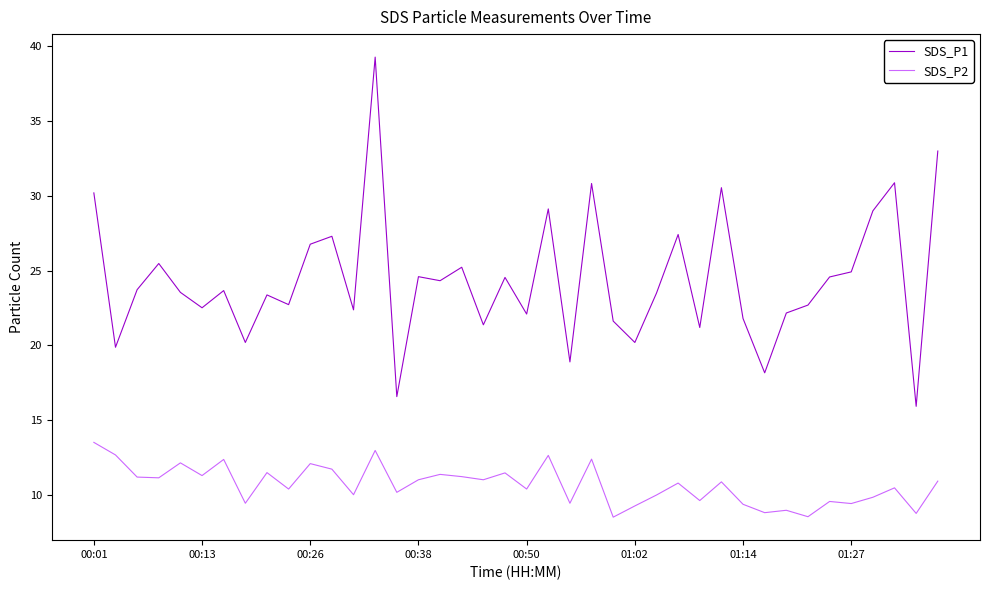

True or false: SDS_P1 and SDS_P2 intersect in this chart.

False